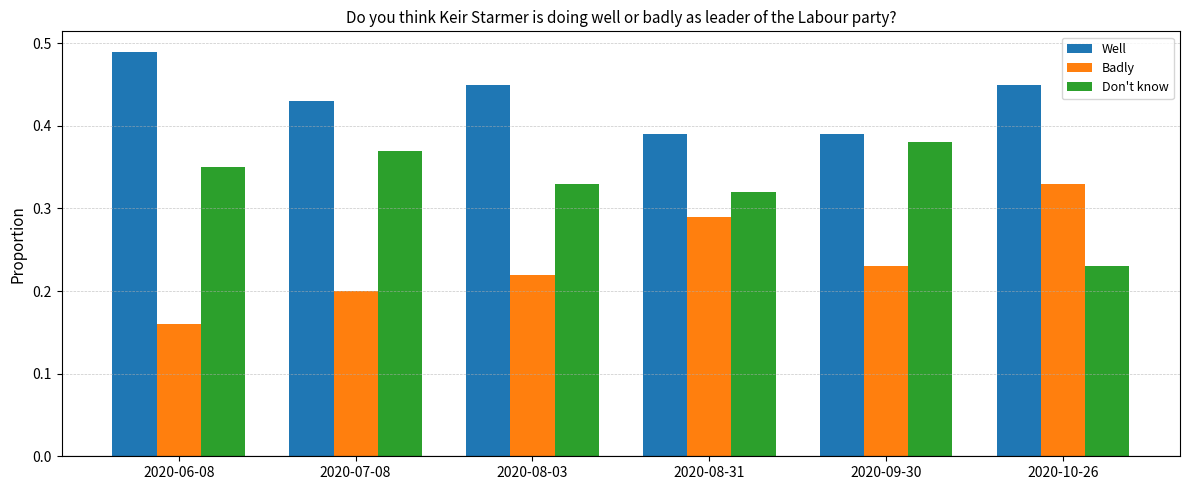

Rank the series by their maximum value, from lowest to highest.

Badly, Don't know, Well